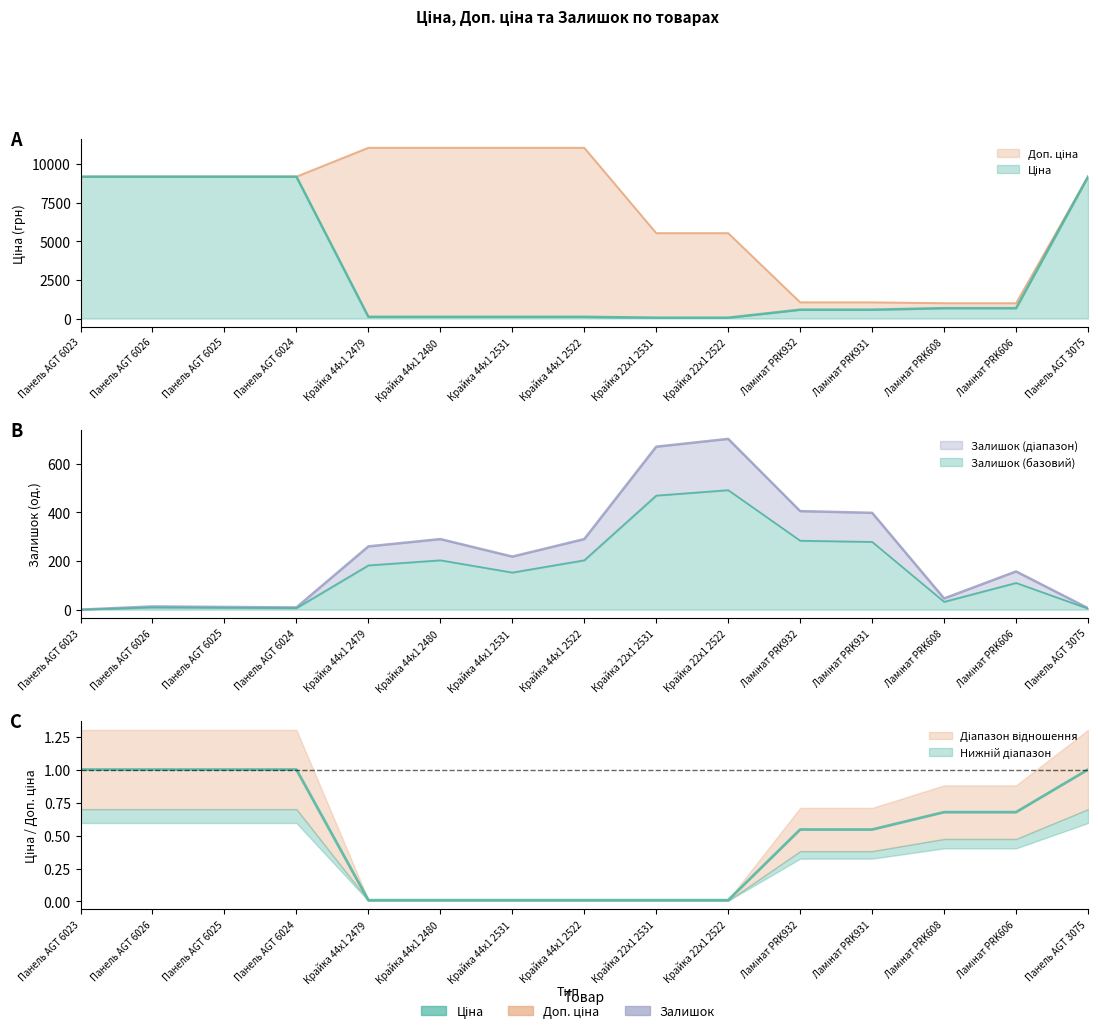

What are all the series names shown in the legend?

Ціна, Доп. ціна, Залишок